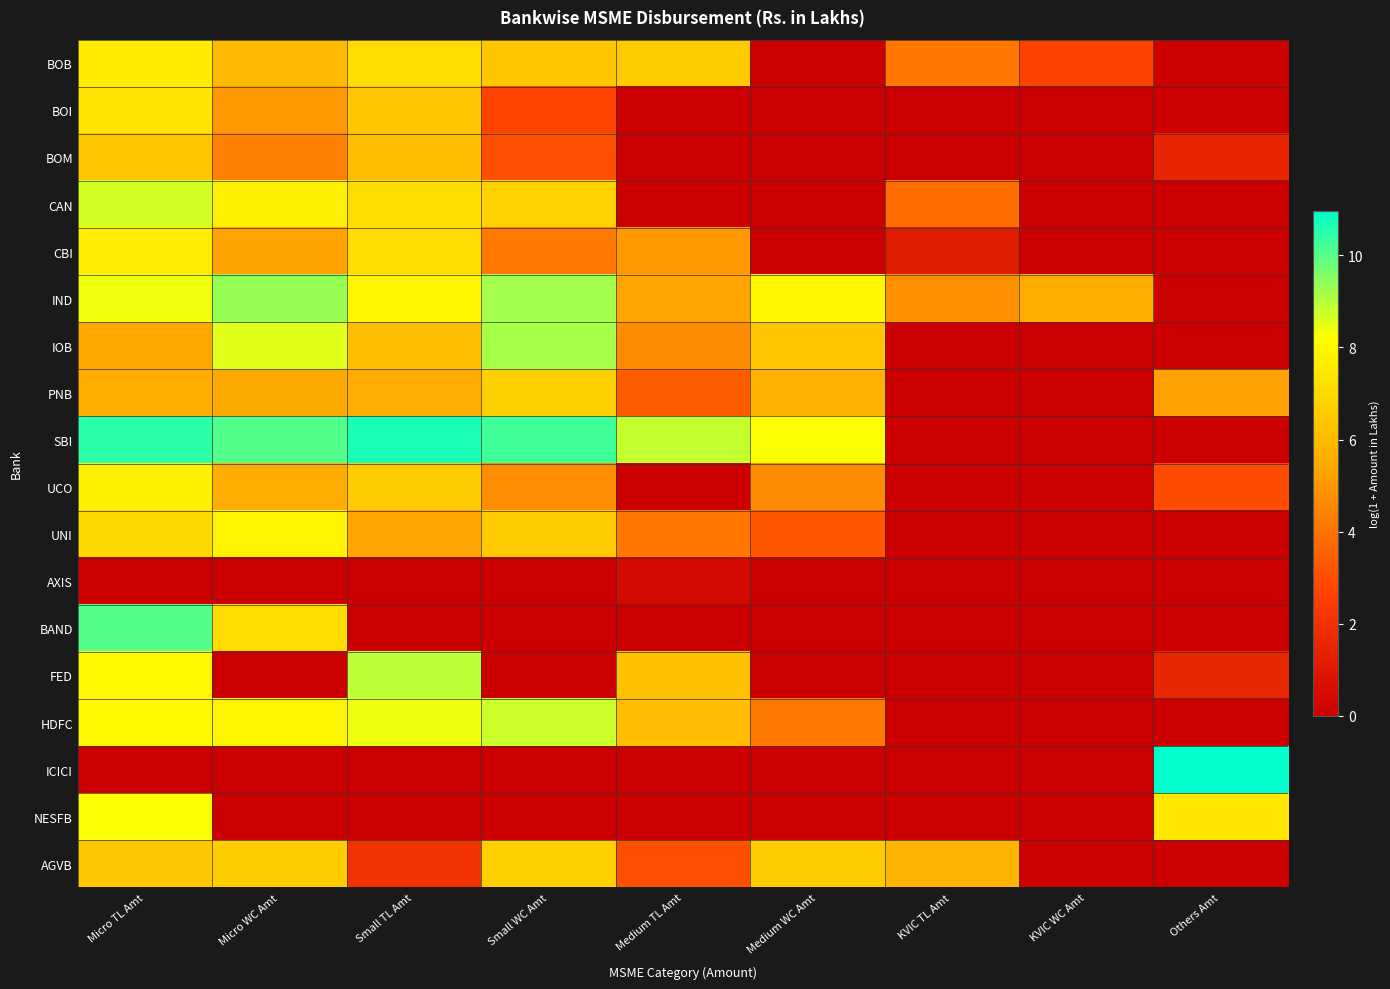

Reading left to right, list all the values displayed in this chart.

BOB: Micro TL Amt=7.6	Micro WC Amt=6.0	Small TL Amt=7.1	Small WC Amt=6.4	Medium TL Amt=6.6	Medium WC Amt=0.0	KVIC TL Amt=4.1	KVIC WC Amt=2.7	Others Amt=0.0
BOI: Micro TL Amt=7.3	Micro WC Amt=5.0	Small TL Amt=6.3	Small WC Amt=2.8	Medium TL Amt=0.0	Medium WC Amt=0.0	KVIC TL Amt=0.0	KVIC WC Amt=0.0	Others Amt=0.0
BOM: Micro TL Amt=6.4	Micro WC Amt=4.4	Small TL Amt=6.1	Small WC Amt=3.0	Medium TL Amt=0.0	Medium WC Amt=0.0	KVIC TL Amt=0.0	KVIC WC Amt=0.0	Others Amt=1.5
CAN: Micro TL Amt=8.7	Micro WC Amt=7.8	Small TL Amt=7.1	Small WC Amt=6.8	Medium TL Amt=0.0	Medium WC Amt=0.0	KVIC TL Amt=3.8	KVIC WC Amt=0.0	Others Amt=0.0
CBI: Micro TL Amt=7.6	Micro WC Amt=5.3	Small TL Amt=7.1	Small WC Amt=4.1	Medium TL Amt=5.0	Medium WC Amt=0.0	KVIC TL Amt=1.2	KVIC WC Amt=0.0	Others Amt=0.0
IND: Micro TL Amt=8.4	Micro WC Amt=9.3	Small TL Amt=7.9	Small WC Amt=9.2	Medium TL Amt=5.3	Medium WC Amt=7.9	KVIC TL Amt=4.8	KVIC WC Amt=5.6	Others Amt=0.0
IOB: Micro TL Amt=5.4	Micro WC Amt=8.6	Small TL Amt=6.2	Small WC Amt=9.2	Medium TL Amt=4.7	Medium WC Amt=6.3	KVIC TL Amt=0.0	KVIC WC Amt=0.0	Others Amt=0.0
PNB: Micro TL Amt=5.6	Micro WC Amt=5.5	Small TL Amt=5.5	Small WC Amt=6.7	Medium TL Amt=3.4	Medium WC Amt=5.7	KVIC TL Amt=0.0	KVIC WC Amt=0.0	Others Amt=5.2
SBI: Micro TL Amt=10.5	Micro WC Amt=10.1	Small TL Amt=10.7	Small WC Amt=10.3	Medium TL Amt=8.8	Medium WC Amt=8.3	KVIC TL Amt=0.0	KVIC WC Amt=0.0	Others Amt=0.0
UCO: Micro TL Amt=7.7	Micro WC Amt=5.6	Small TL Amt=6.5	Small WC Amt=4.7	Medium TL Amt=0.0	Medium WC Amt=4.7	KVIC TL Amt=0.0	KVIC WC Amt=0.0	Others Amt=3.0
UNI: Micro TL Amt=7.1	Micro WC Amt=7.8	Small TL Amt=5.3	Small WC Amt=6.5	Medium TL Amt=4.1	Medium WC Amt=3.3	KVIC TL Amt=0.0	KVIC WC Amt=0.0	Others Amt=0.0
AXIS: Micro TL Amt=0.0	Micro WC Amt=0.0	Small TL Amt=0.0	Small WC Amt=0.0	Medium TL Amt=0.4	Medium WC Amt=0.0	KVIC TL Amt=0.0	KVIC WC Amt=0.0	Others Amt=0.0
BAND: Micro TL Amt=10.1	Micro WC Amt=7.1	Small TL Amt=0.0	Small WC Amt=0.0	Medium TL Amt=0.0	Medium WC Amt=0.0	KVIC TL Amt=0.0	KVIC WC Amt=0.0	Others Amt=0.0
FED: Micro TL Amt=8.0	Micro WC Amt=0.0	Small TL Amt=8.9	Small WC Amt=0.0	Medium TL Amt=6.3	Medium WC Amt=0.0	KVIC TL Amt=0.0	KVIC WC Amt=0.0	Others Amt=1.6
HDFC: Micro TL Amt=8.0	Micro WC Amt=7.9	Small TL Amt=8.4	Small WC Amt=8.8	Medium TL Amt=6.1	Medium WC Amt=4.2	KVIC TL Amt=0.0	KVIC WC Amt=0.0	Others Amt=0.0
ICICI: Micro TL Amt=0.0	Micro WC Amt=0.0	Small TL Amt=0.0	Small WC Amt=0.0	Medium TL Amt=0.0	Medium WC Amt=0.0	KVIC TL Amt=0.0	KVIC WC Amt=0.0	Others Amt=11.0
NESFB: Micro TL Amt=8.3	Micro WC Amt=0.0	Small TL Amt=0.0	Small WC Amt=0.0	Medium TL Amt=0.0	Medium WC Amt=0.0	KVIC TL Amt=0.0	KVIC WC Amt=0.0	Others Amt=7.5
AGVB: Micro TL Amt=6.4	Micro WC Amt=6.6	Small TL Amt=2.1	Small WC Amt=6.7	Medium TL Amt=3.0	Medium WC Amt=6.6	KVIC TL Amt=5.8	KVIC WC Amt=0.0	Others Amt=0.0